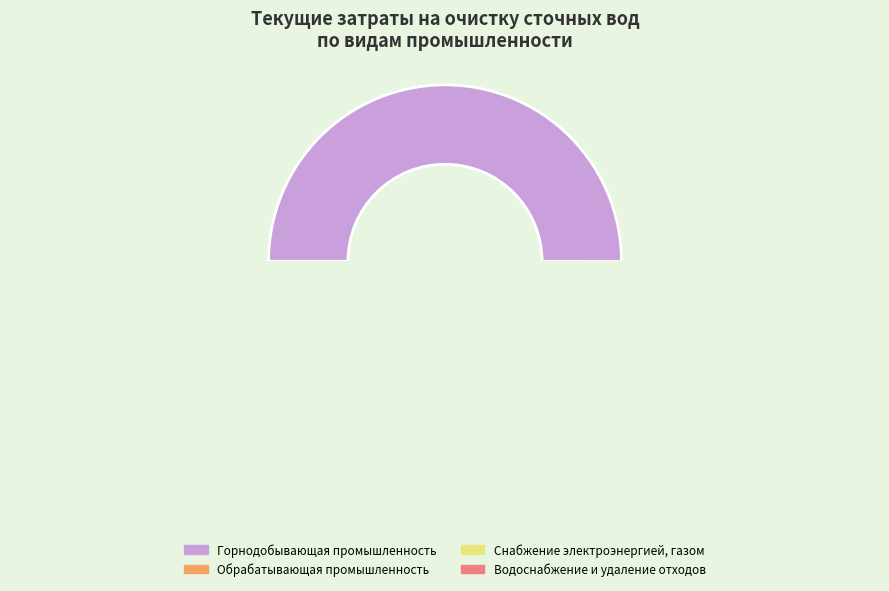

What is the smallest slice in the pie chart?

Снабжение электроэнергией, газом